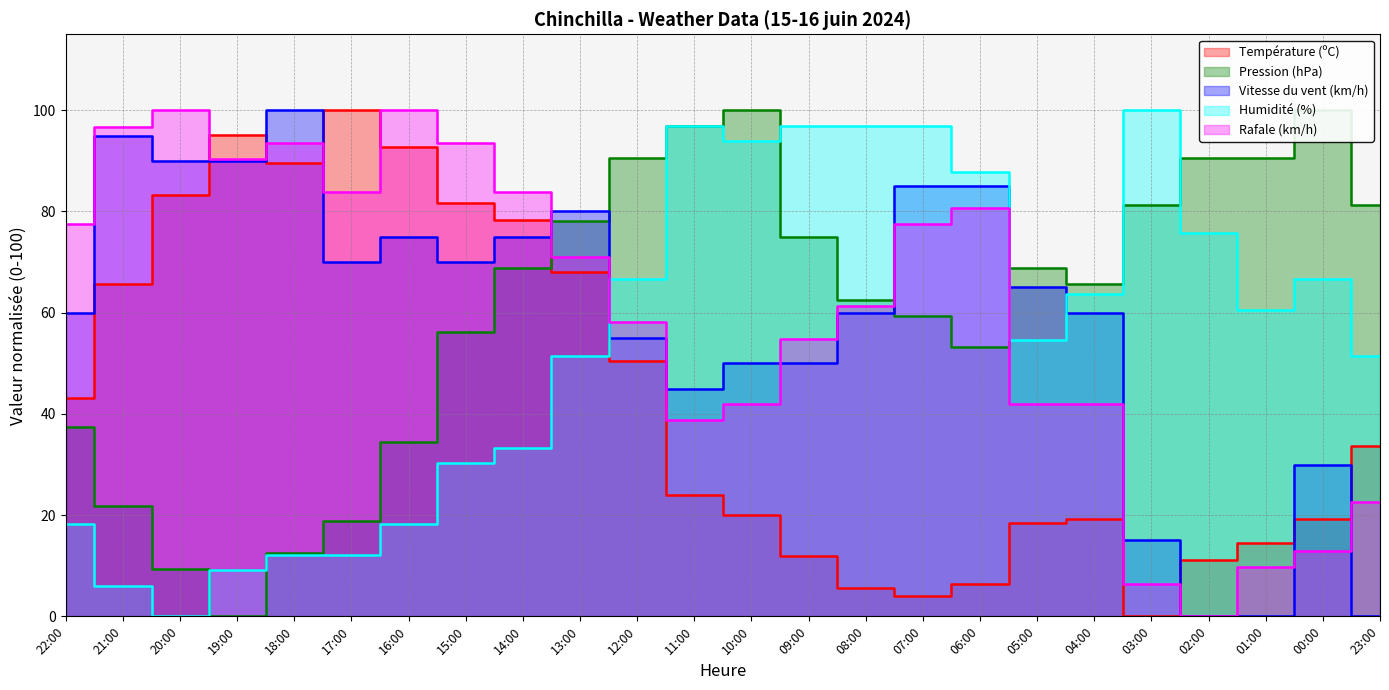

How many distinct data groups are displayed?

5